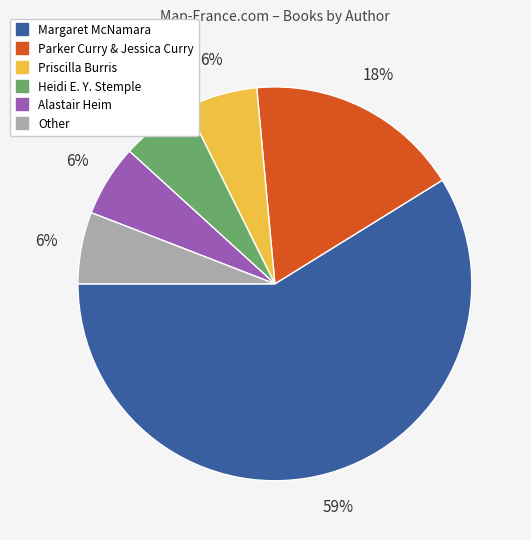

True or false: Alastair Heim accounts for 1% of the total.

False